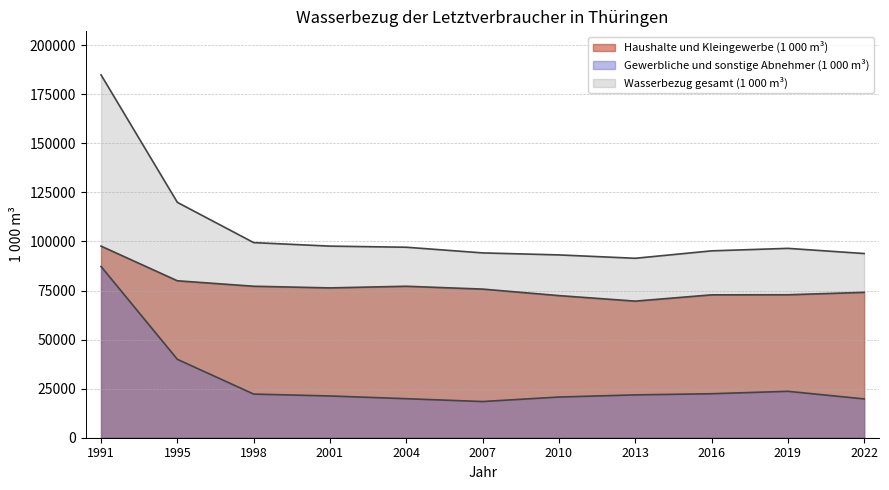

At which category is the sum across all series the highest?

1991